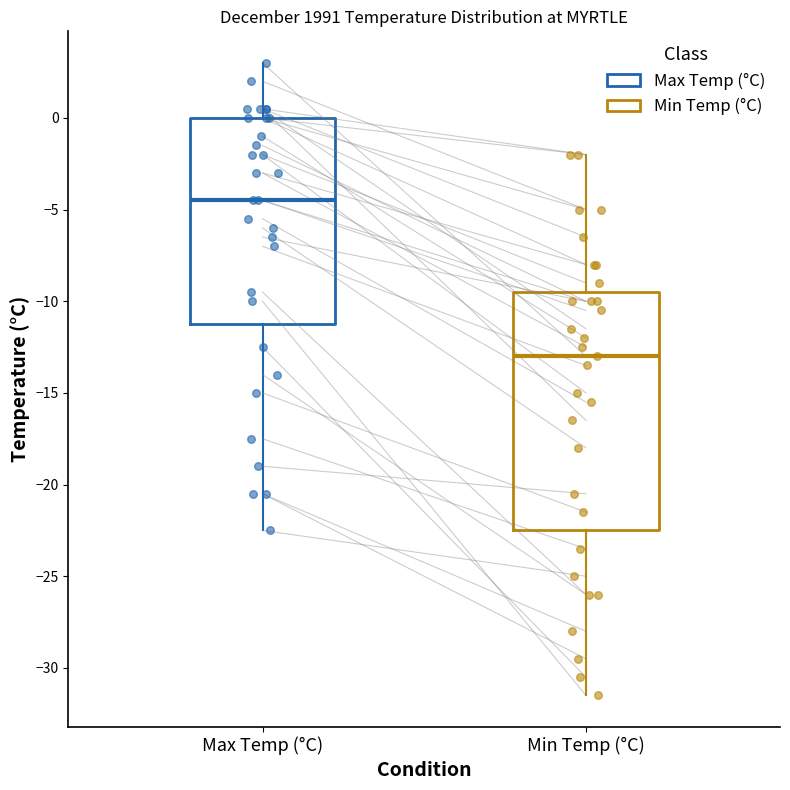

Where is the upper edge of the box for Min Temp (°C) on the y-axis? The values are not printed on the chart, so give them approximately, as read against the axis.

-9.5